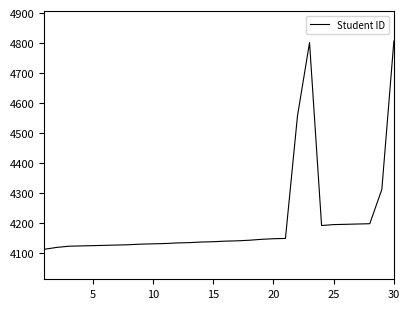

What is the maximum value shown in the chart?

4807